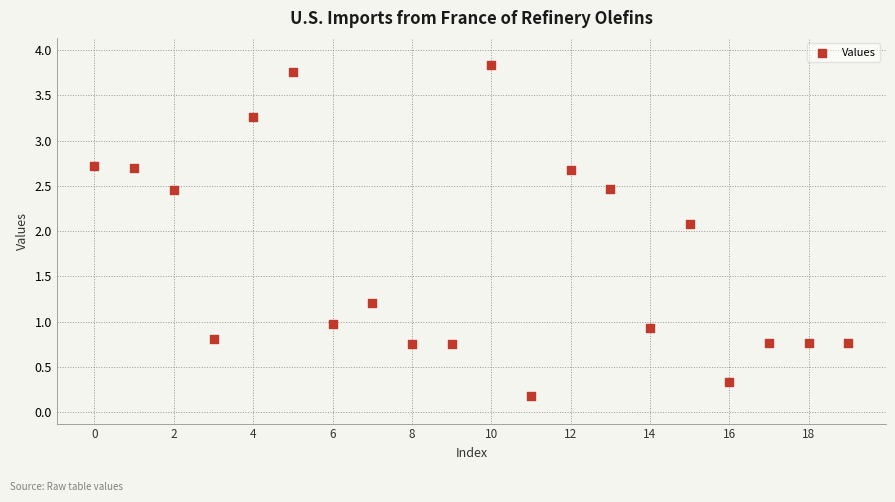

What Y value in the scatter plot is closest to 2?

2.1